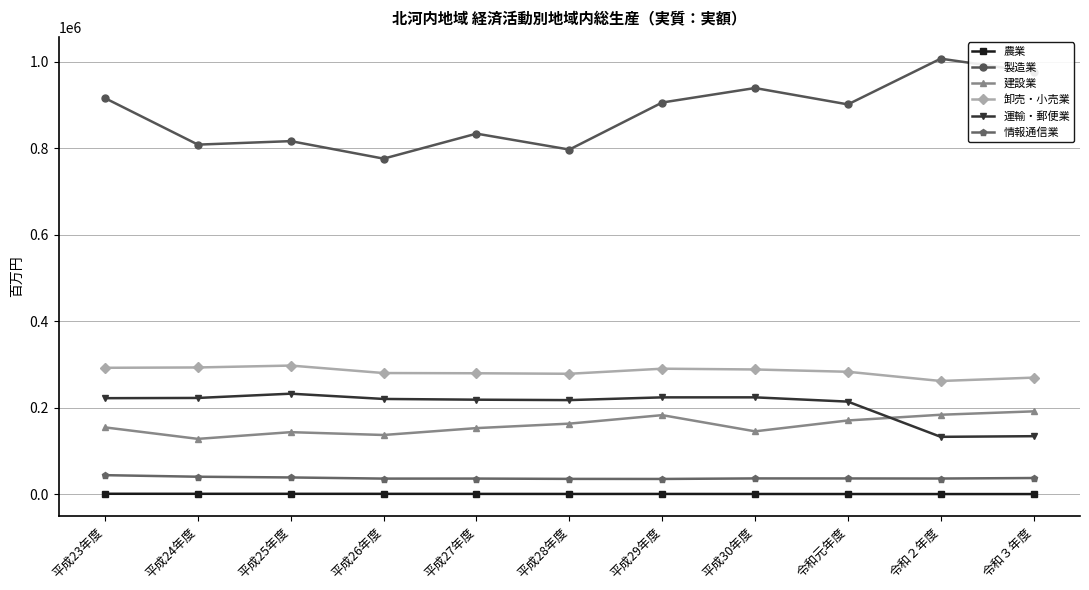

What is the sum of the 農業 values at 平成24年度 and 令和２年度?

1922